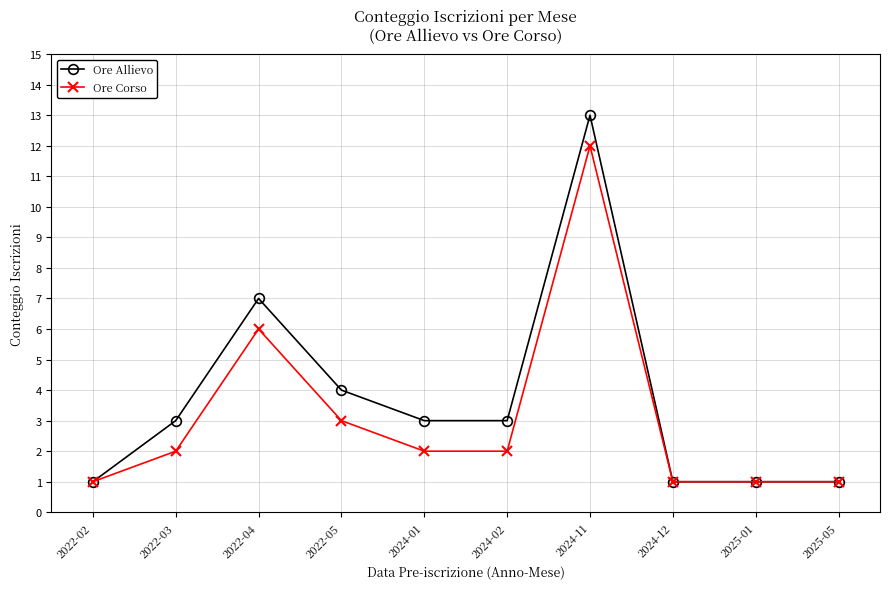

Which series has the largest range (max minus min)?

Ore Allievo